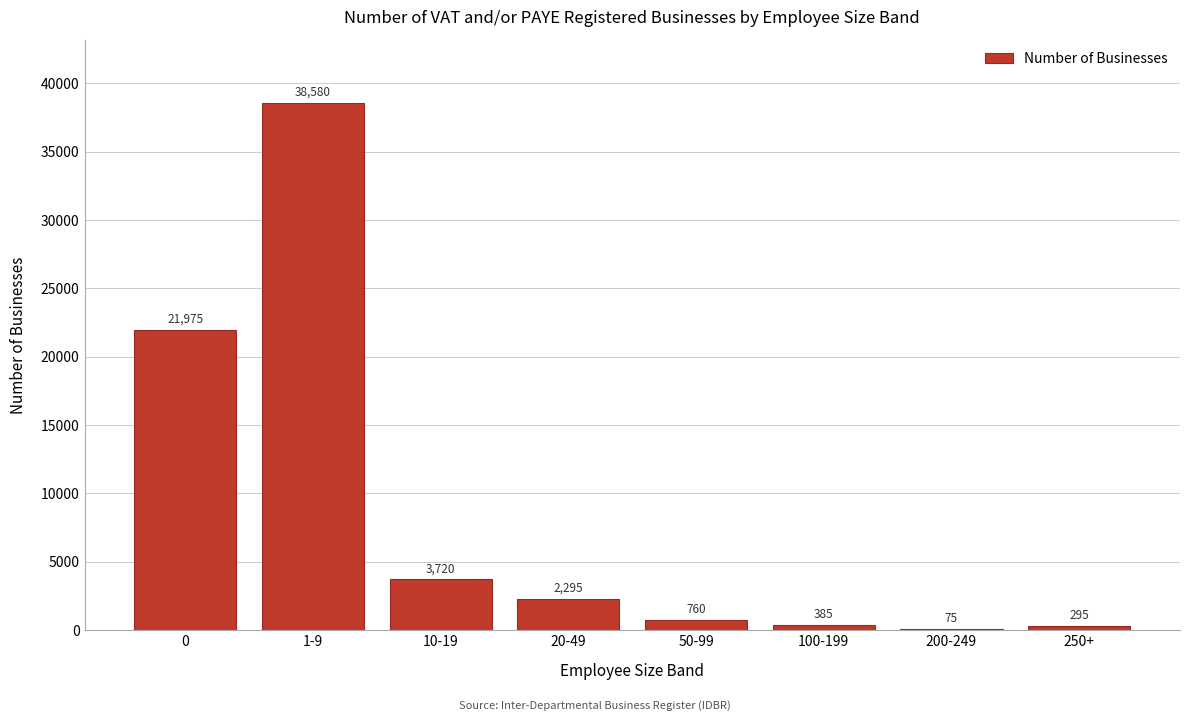

Reading left to right, list all the values displayed in this chart.

0=21975	1-9=38580	10-19=3720	20-49=2295	50-99=760	100-199=385	200-249=75	250+=295